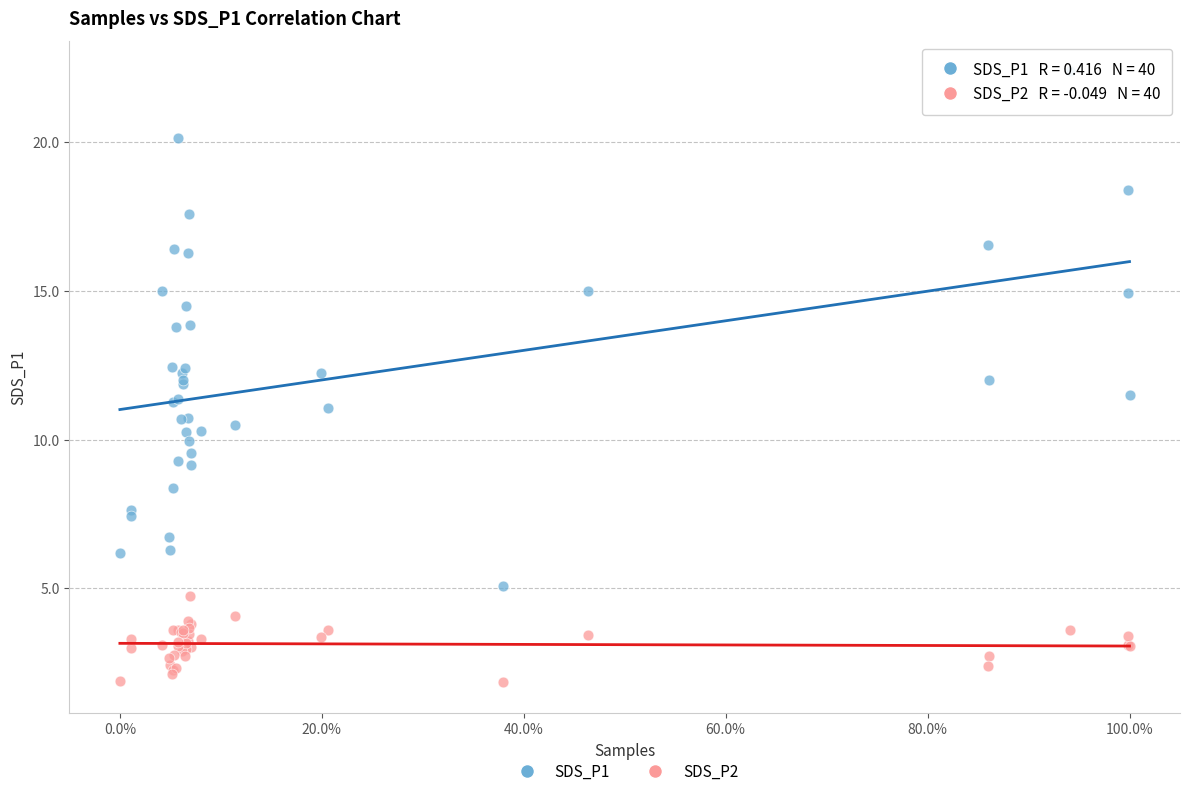

Which series has the widest spread of Y values?

SDS_P1